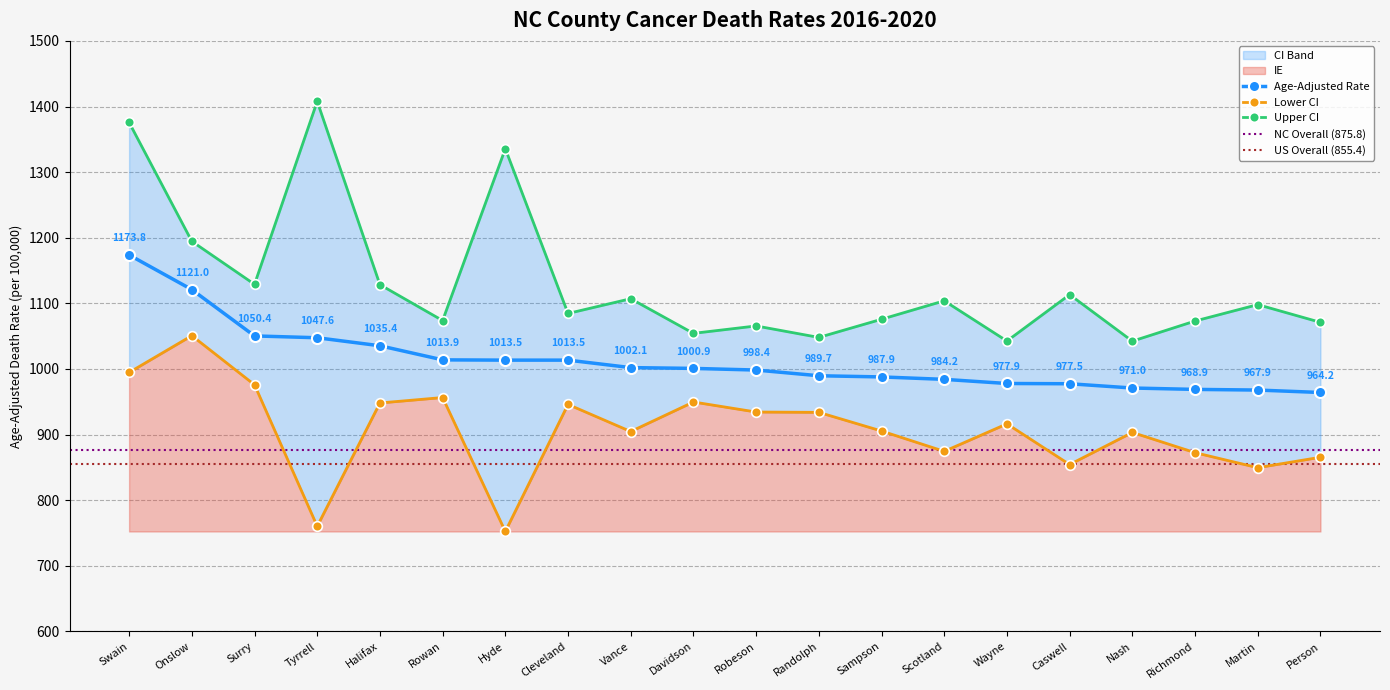

Reading left to right, list all the values displayed in this chart.

Age-Adjusted Rate: 1173.8	1121.0	1050.4	1047.6	1035.4	1013.9	1013.5	1013.5	1002.1	1000.9	998.4	989.7	987.9	984.2	977.9	977.5	971.0	968.9	967.9	964.2
Lower CI: 994.7	1050.8	975.9	760.3	948.2	956.5	752.4	946.0	904.7	949.7	934.4	933.9	905.5	874.5	916.4	854.4	903.3	872.5	849.6	865.5
Upper CI: 1375.7	1194.6	1129.0	1407.8	1128.5	1073.8	1335.6	1084.6	1107.1	1054.3	1065.6	1048.1	1075.8	1103.9	1042.6	1113.3	1042.4	1073.1	1098.1	1071.1